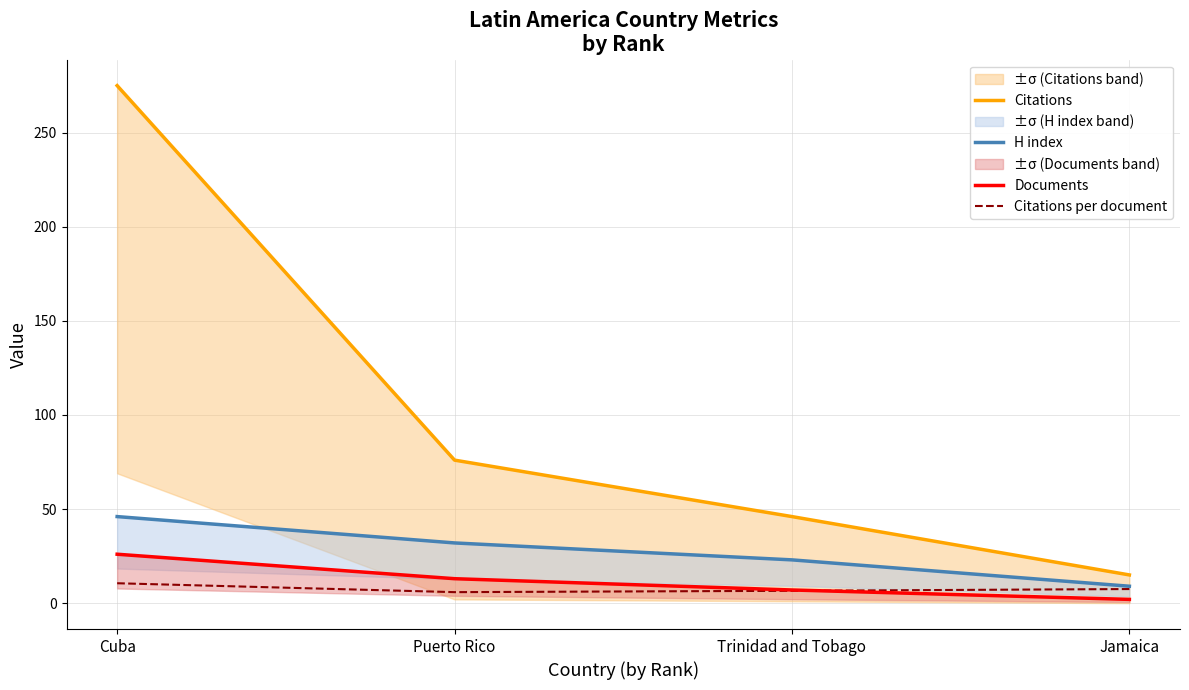

How many lines are shown in the chart?

4